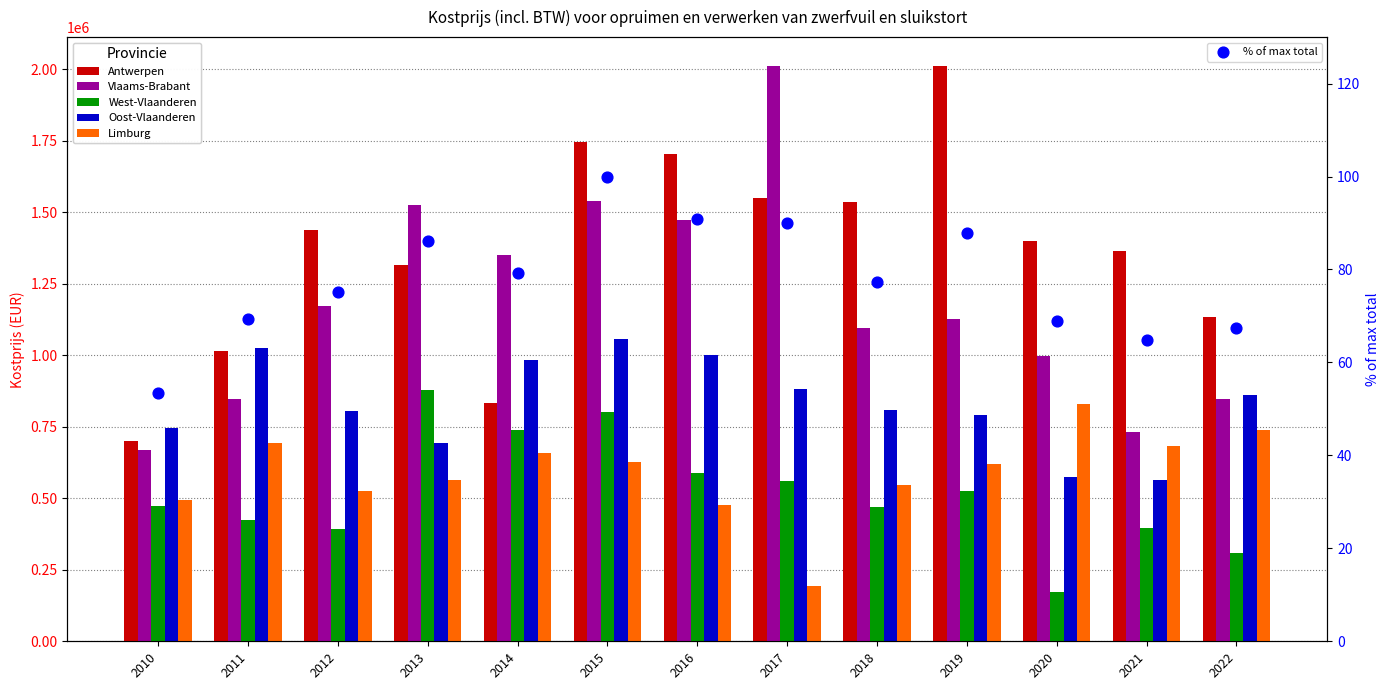

At how many categories does at least one series exceed 486678?

13